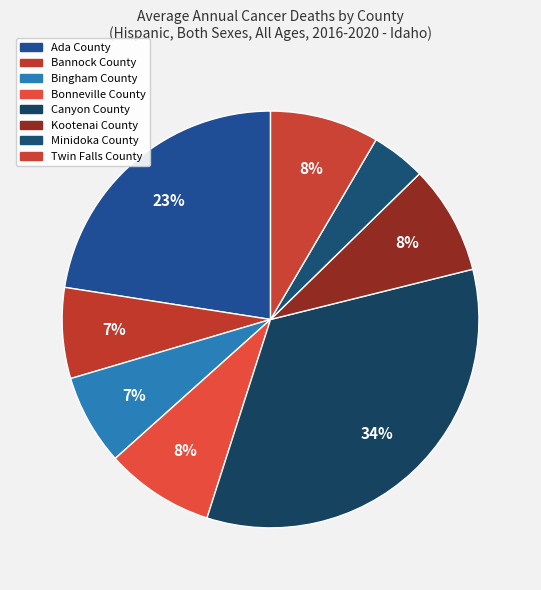

How many segments does this pie chart have?

8